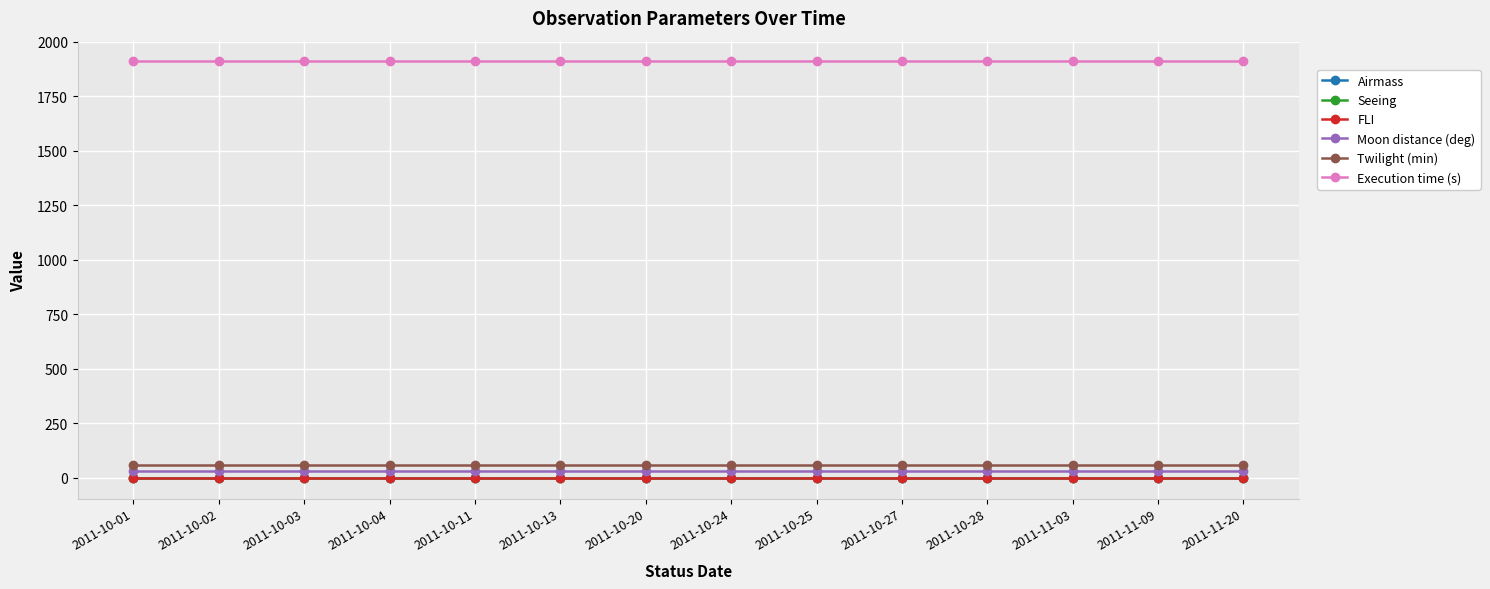

At how many categories does at least one series exceed 1447?

14